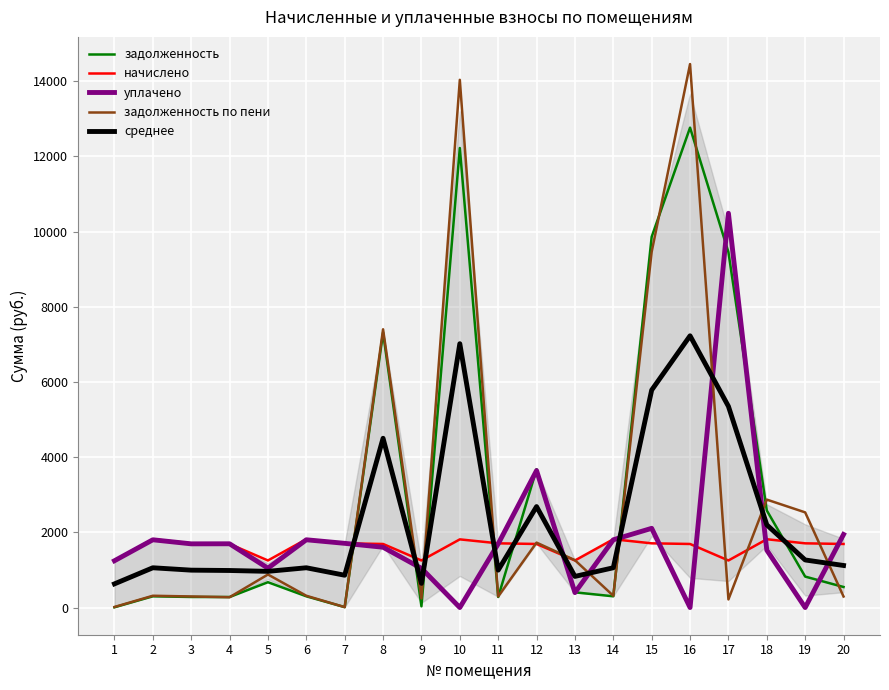

Is it true that задолженность по пени equals 136.5 at 17?

False